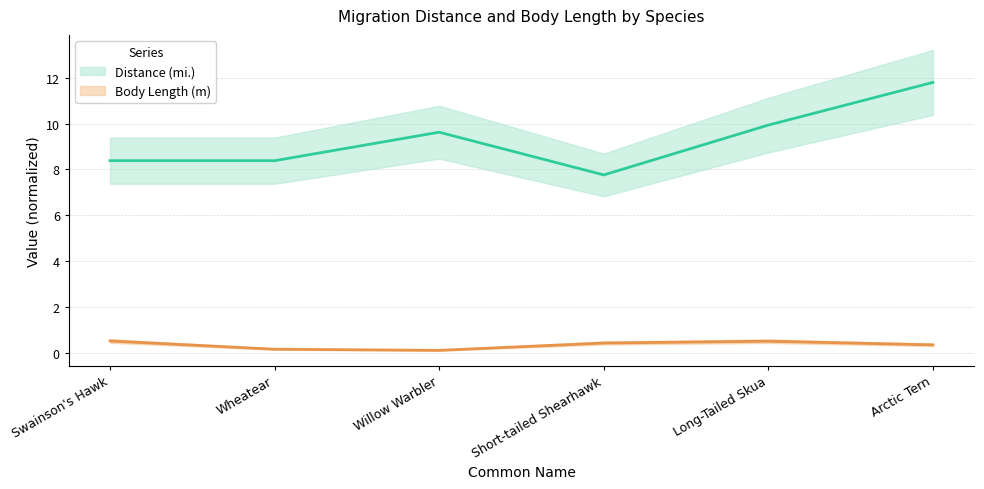

How many lines are shown in the chart?

2